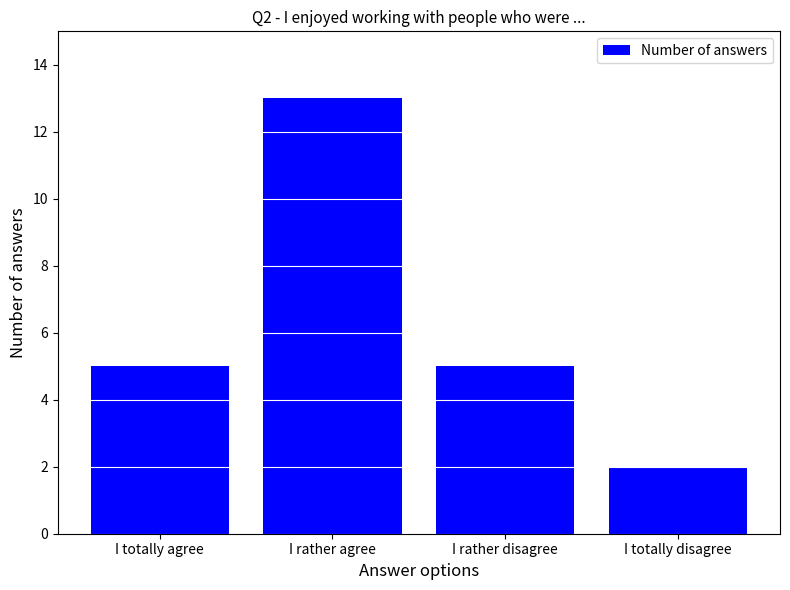

True or false: the data shows 2 at I totally disagree.

True